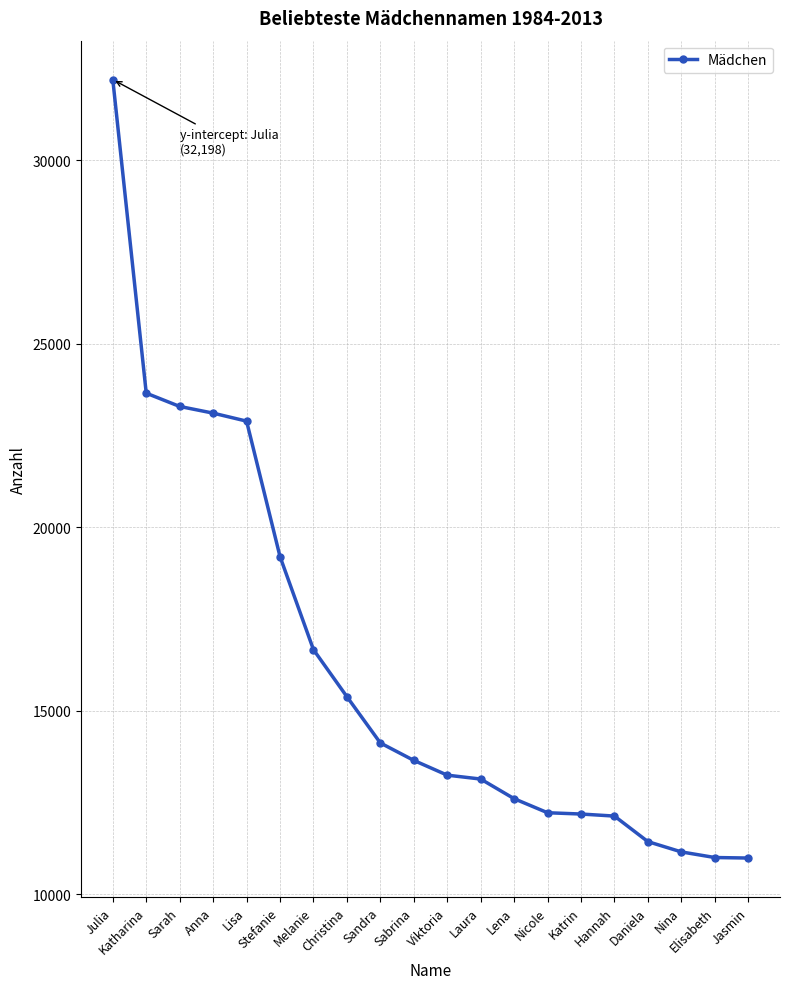

What is the maximum value shown in the chart?

32198